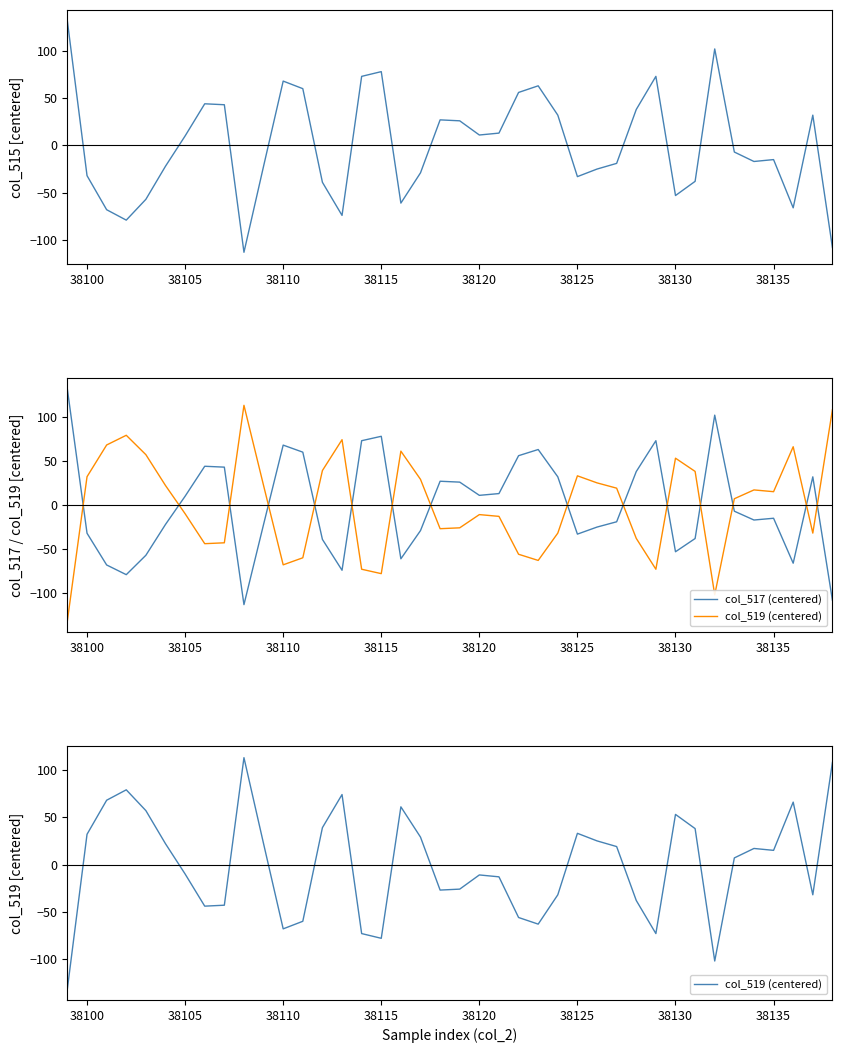

Which series has the largest range (max minus min)?

col_515 (centered)